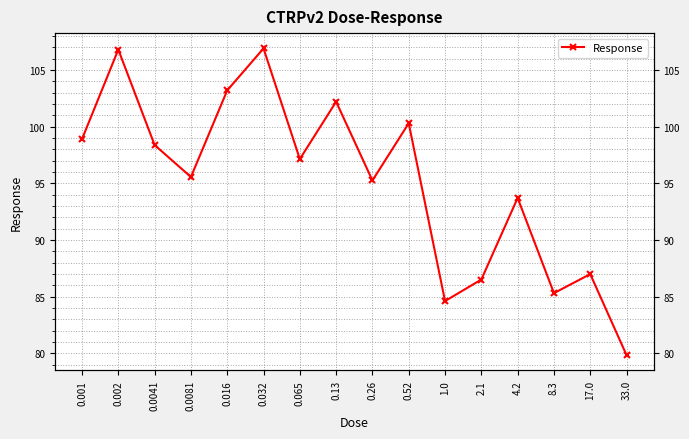

What is the average value?

95.1